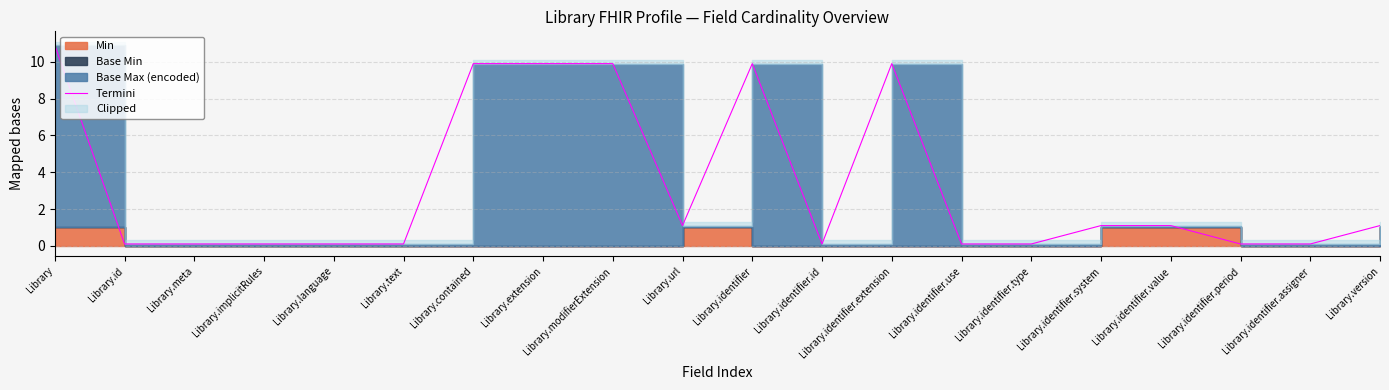

The chart shows a value of 0.1 at Library.identifier.period. True or false?

True